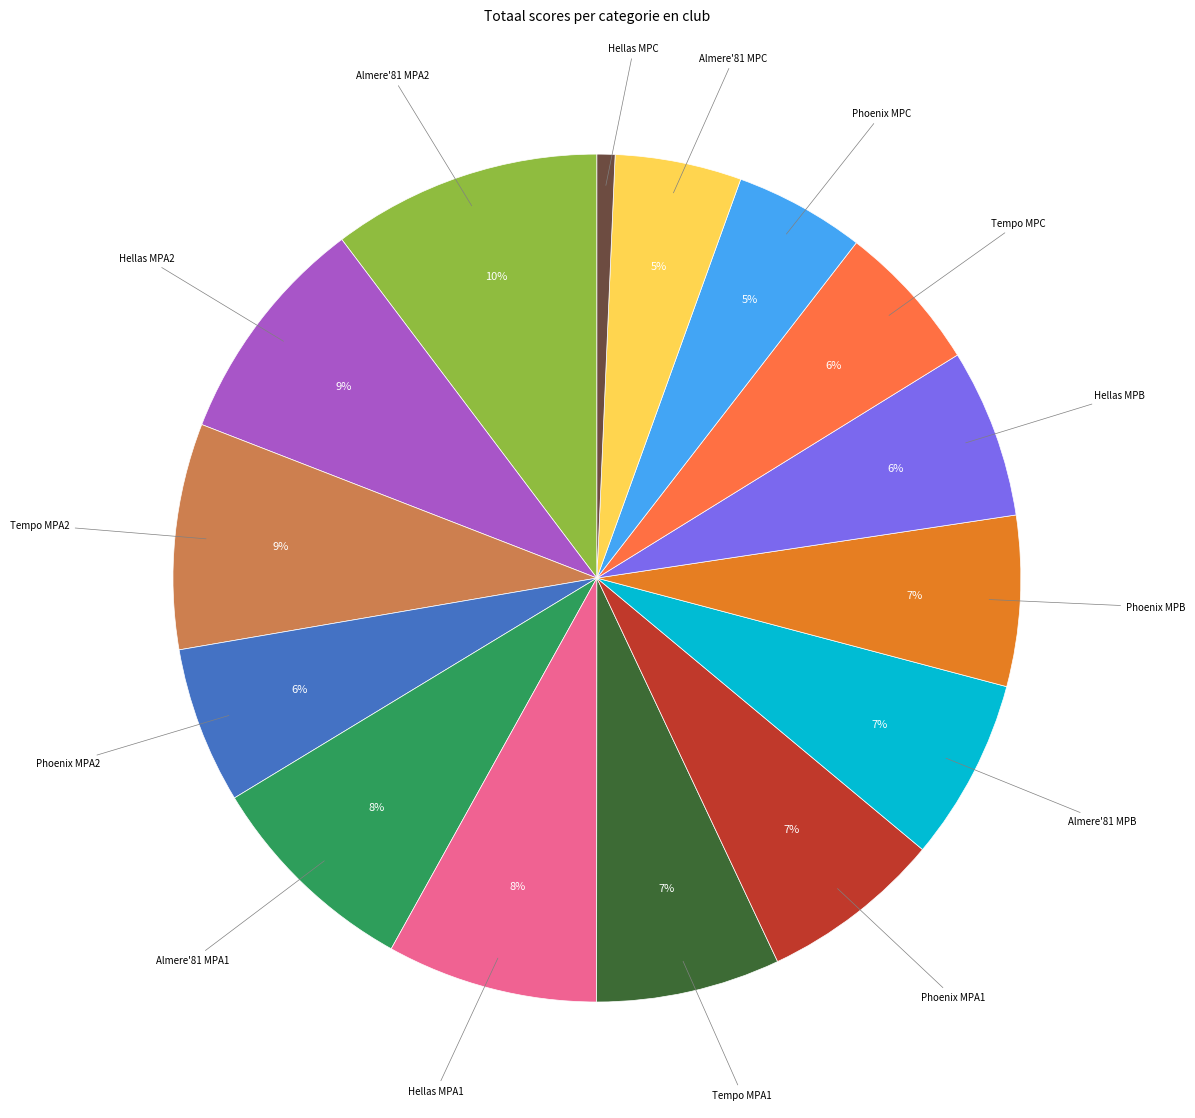

How many segments does this pie chart have?

15